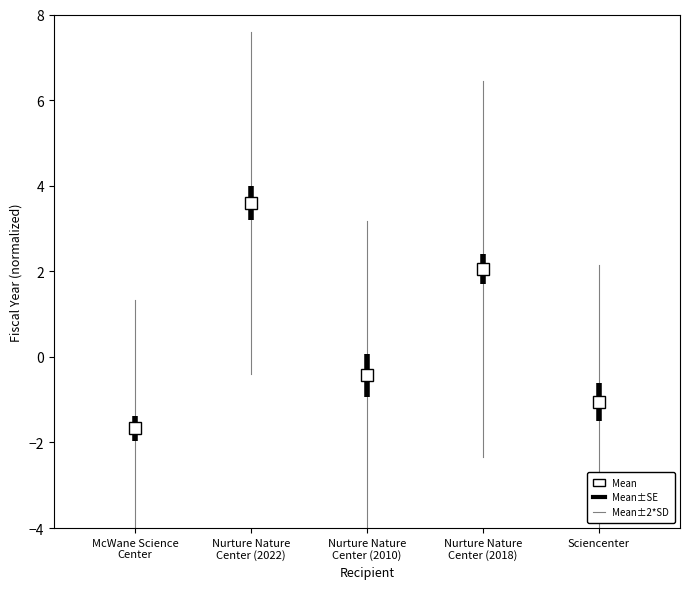

Between McWane Science
Center and Nurture Nature
Center (2022), which series saw the biggest shift?

Mean±2*SD